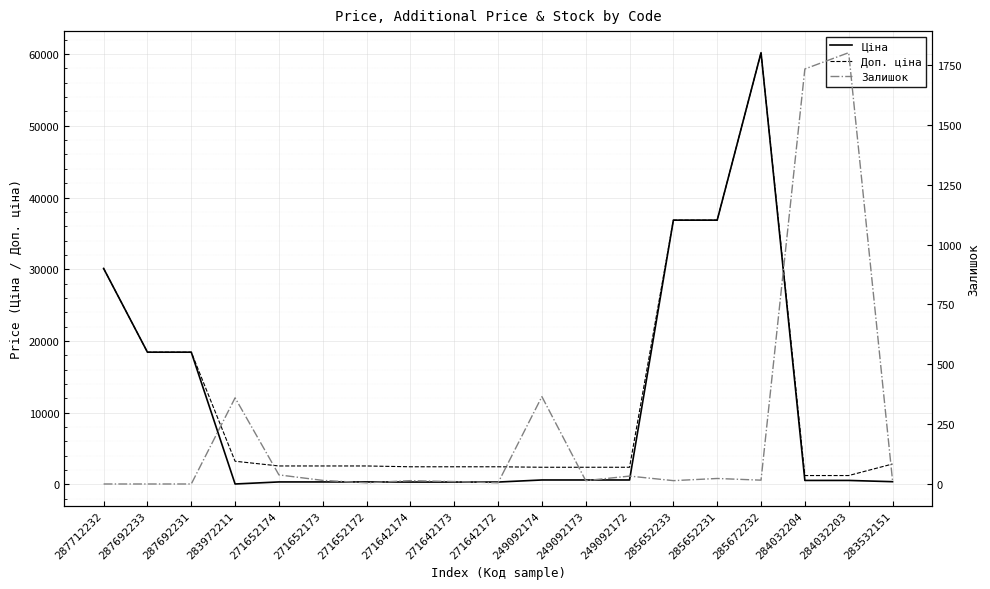

What is the difference between the maximum and minimum values in the Доп. ціна series?

58994.9